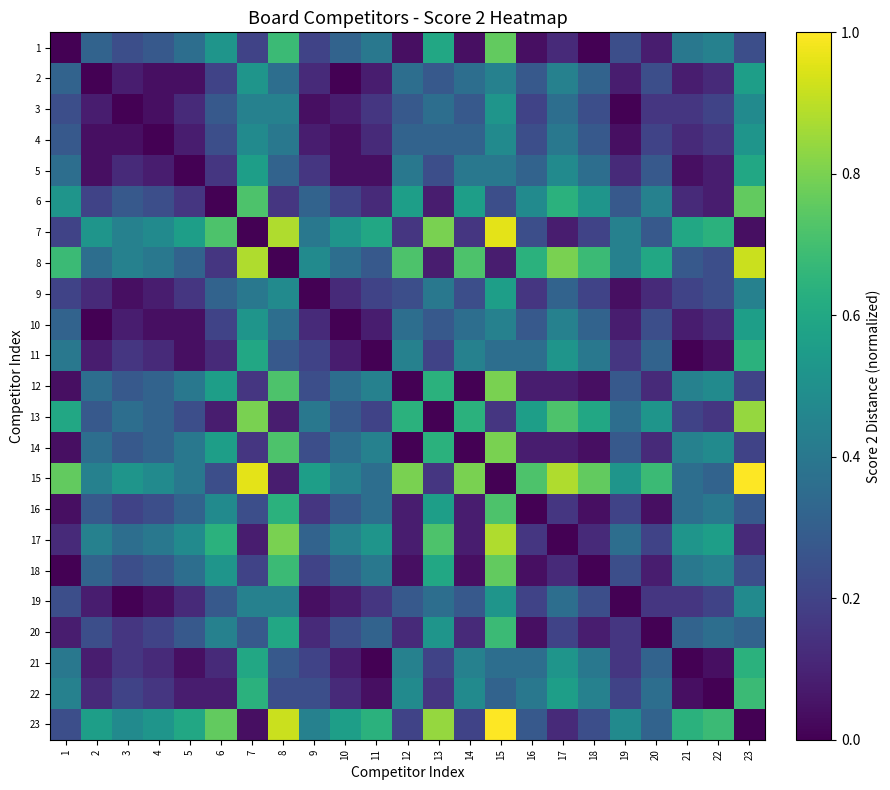

What is the difference between the highest and lowest values at 16?

0.7